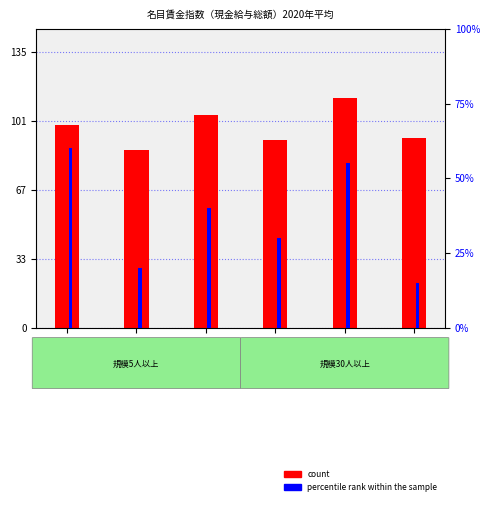

At which category is the sum across all series the highest?

卸売業